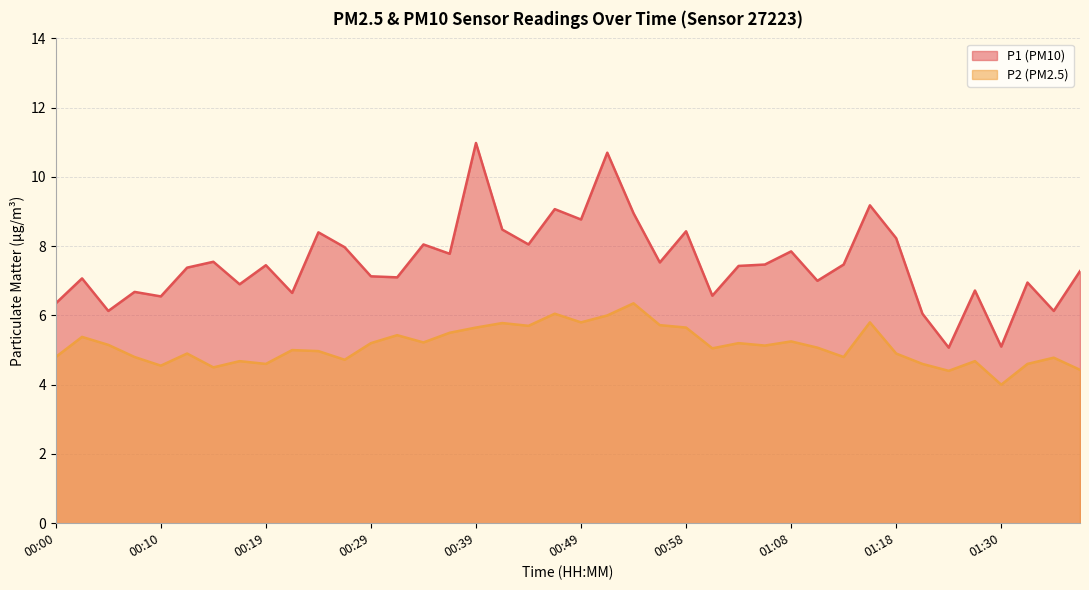

Which series has the widest spread of values?

P1 (PM10)